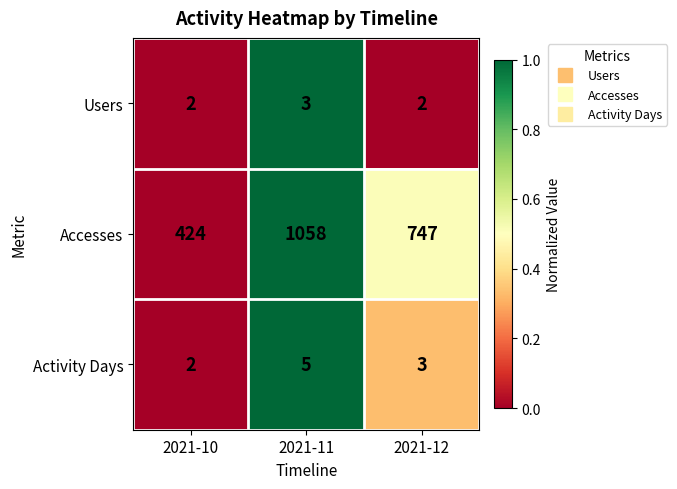

What is the average value of the Activity Days series?

3